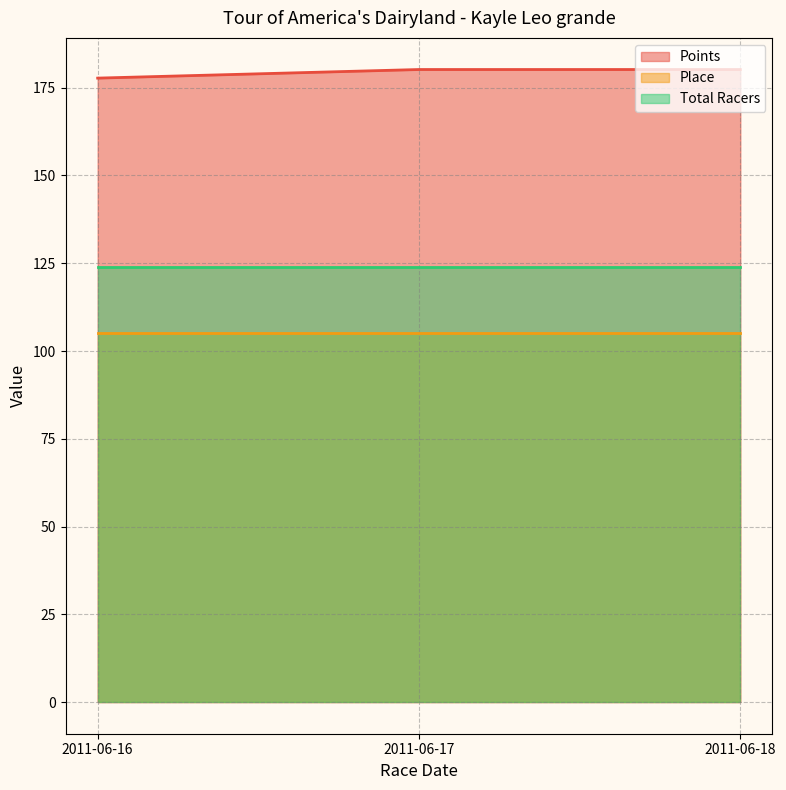

What is the value of the Total Racers point at the 2nd from the left?

124.0